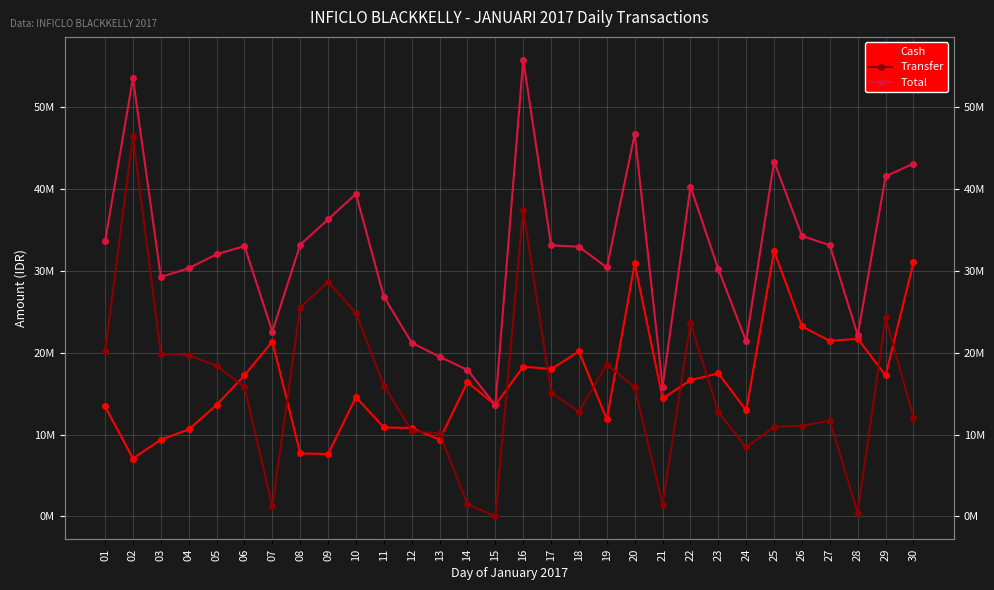

Reading right to left, extract all data points from this chart.

Cash: 31023586	17211761	21688789	21428716	23191258	32382345	12936478	17466393	16638648	14399697	30923162	11848586	20144329	17985450	18294237	13590605	16393877	9365211	10795925	10861634	14557621	7609609	7690024	21357375	17224111	13606850	10623900	9361888	7065099	13433148
Transfer: 12070131	24310402	422449	11690470	11064722	10945983	8439216	12720654	23641636	1444975	15754900	18549385	12783486	15122362	37477317	0	1490825	10128387	10417925	15980650	24833009	28650996	25489967	1212049	15792170	18406762	19689648	19868538	46434450	20139087
Total: 43093717	41522162	22111238	33119186	34255980	43328328	21375694	30187047	40280283	15844672	46678062	30397971	32927815	33107812	55771554	13590605	17884702	19493598	21213850	26842284	39390630	36260605	33179991	22569423	33016281	32013612	30313548	29230425	53499549	33572235